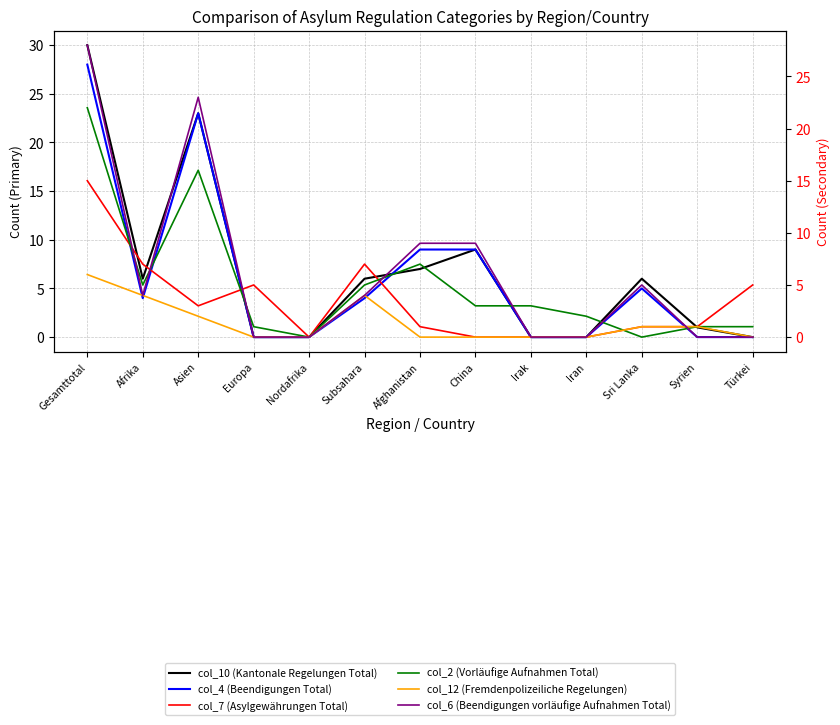

Is it true that col_7 (Asylgewährungen Total) equals 0 at China?

True